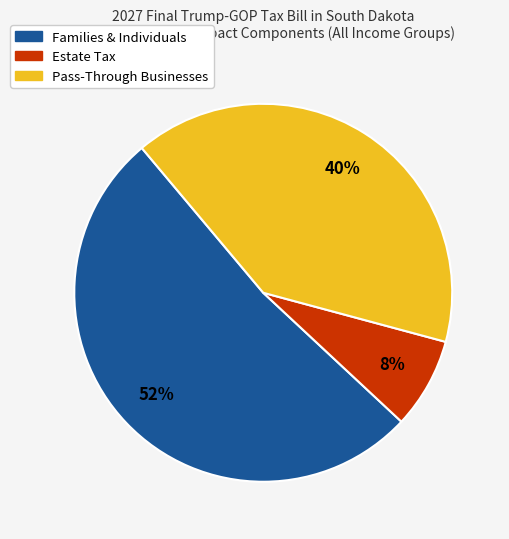

To the nearest percent, what is the average slice percentage?

33%